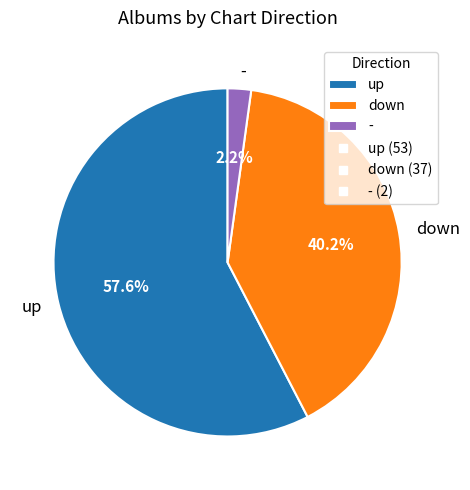

Combined, do up and - account for over 50%?

Yes